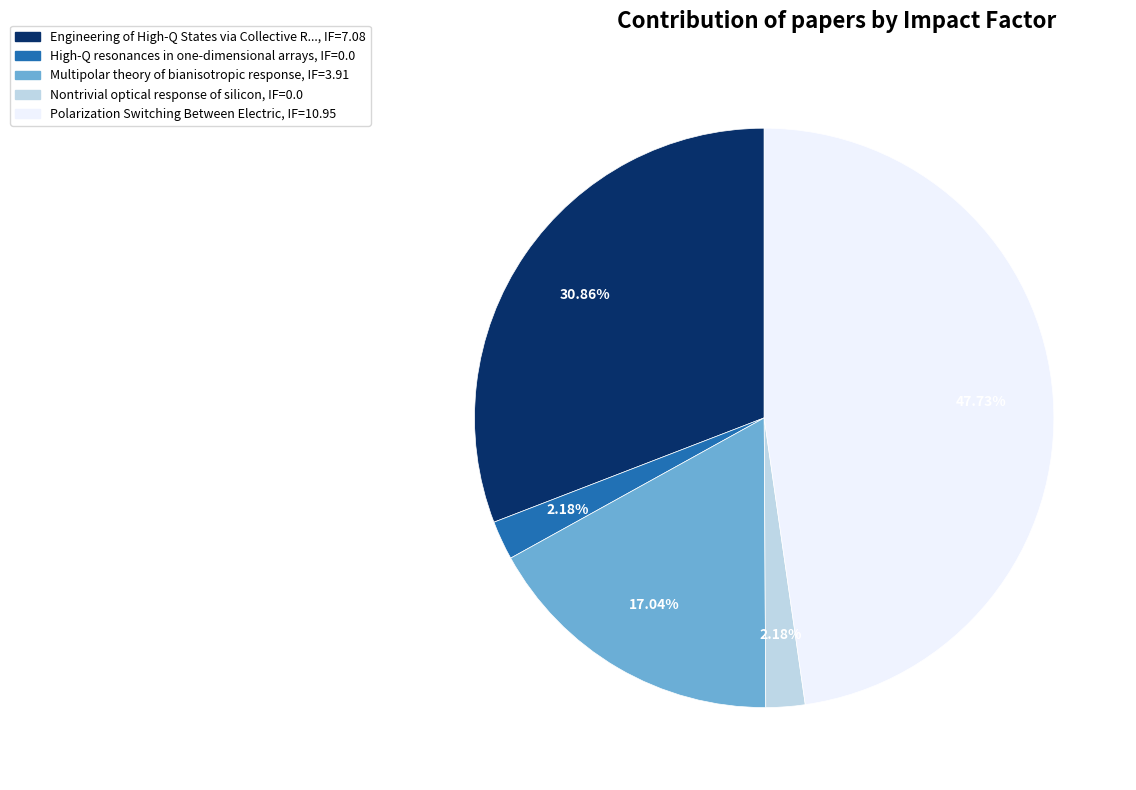

Is there any slice that represents more than half of the pie?

No